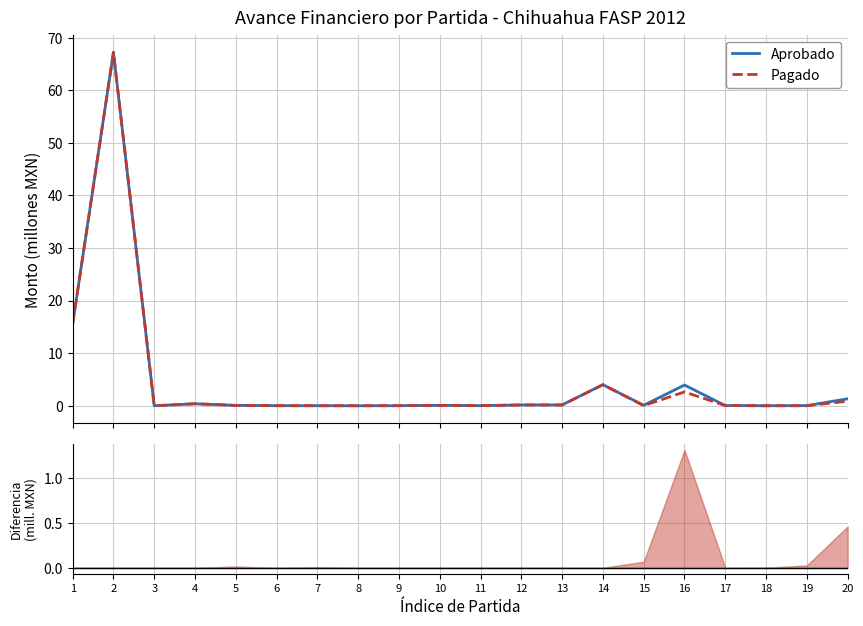

The Aprobado series shows 0.1 at 5. True or false?

True